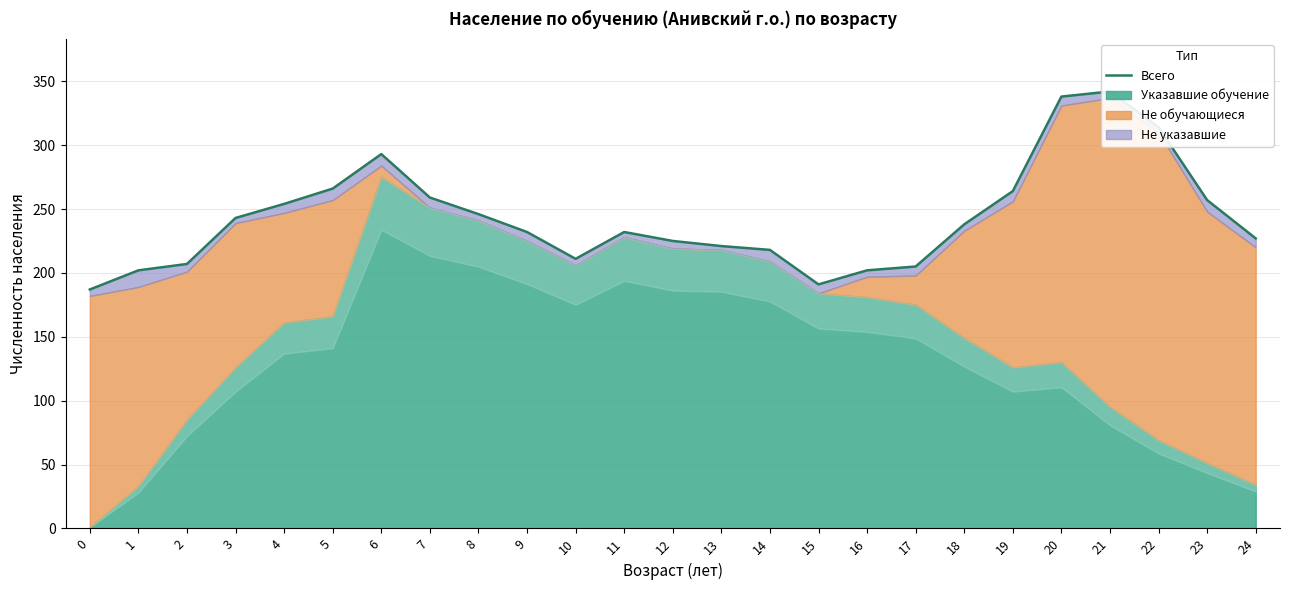

What is the average value?

243